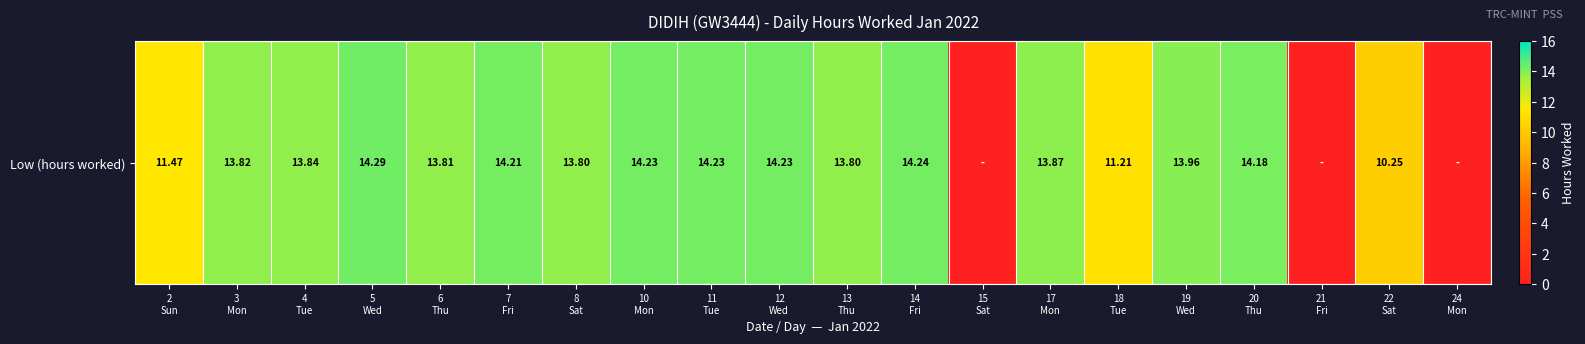

Count the number of values greater than 13.

14